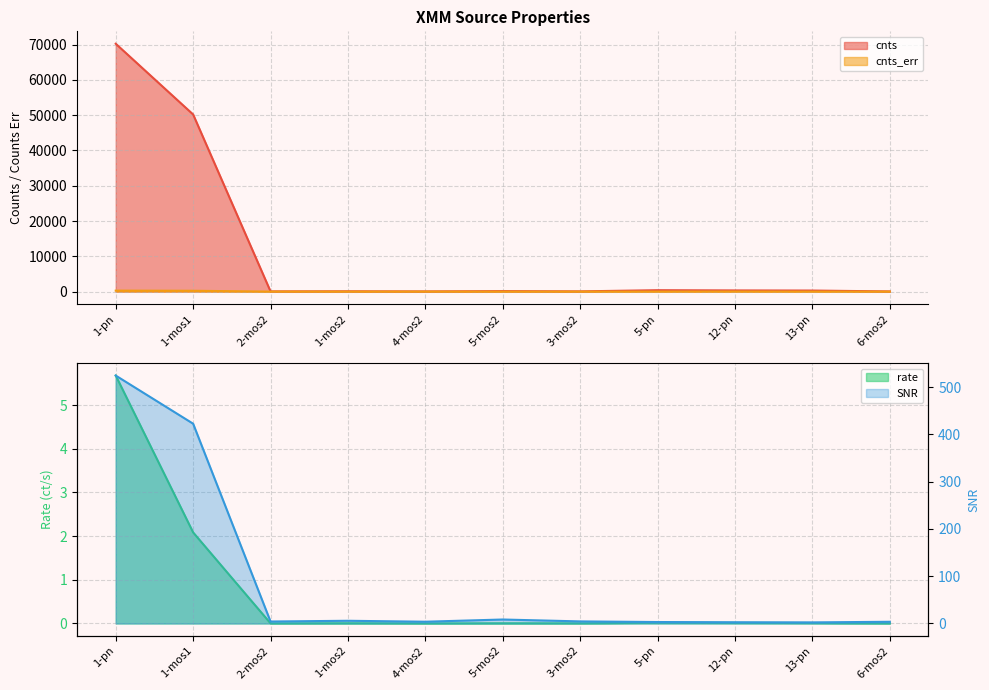

At how many categories does at least one series exceed 33575?

2